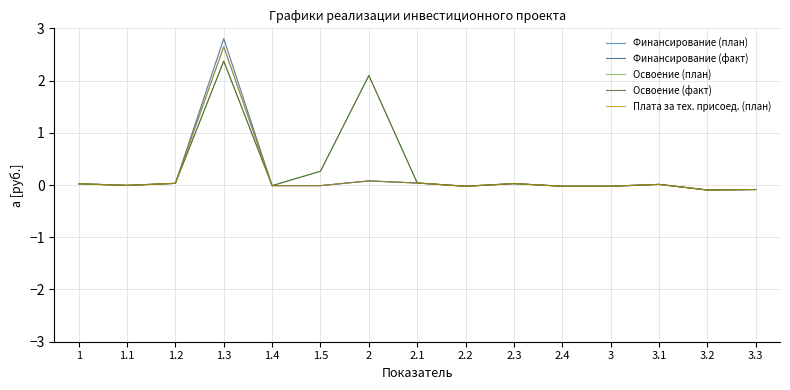

List the series in order of their peak value, highest first.

Финансирование (факт), Финансирование (план), Плата за тех. присоед. (план), Освоение (план), Освоение (факт)